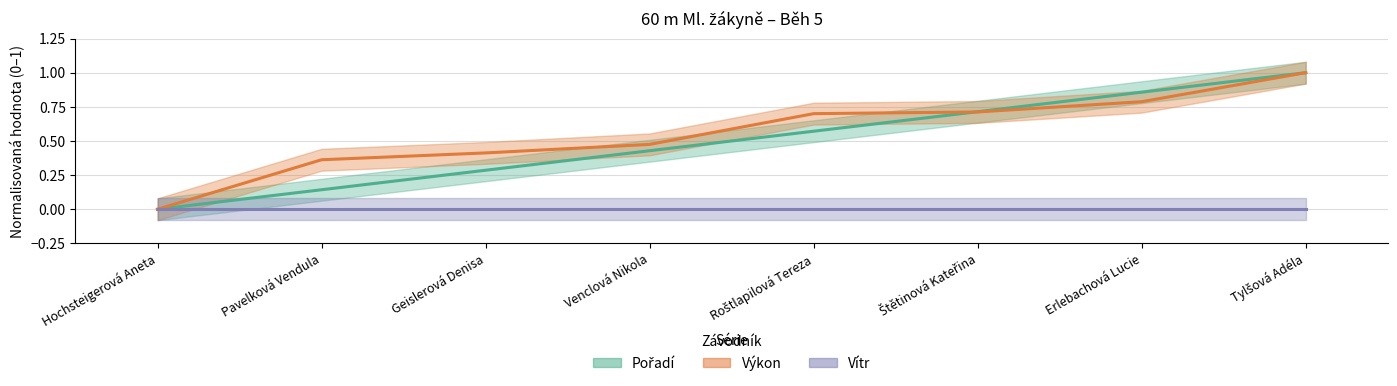

Count the number of categories in the chart.

8